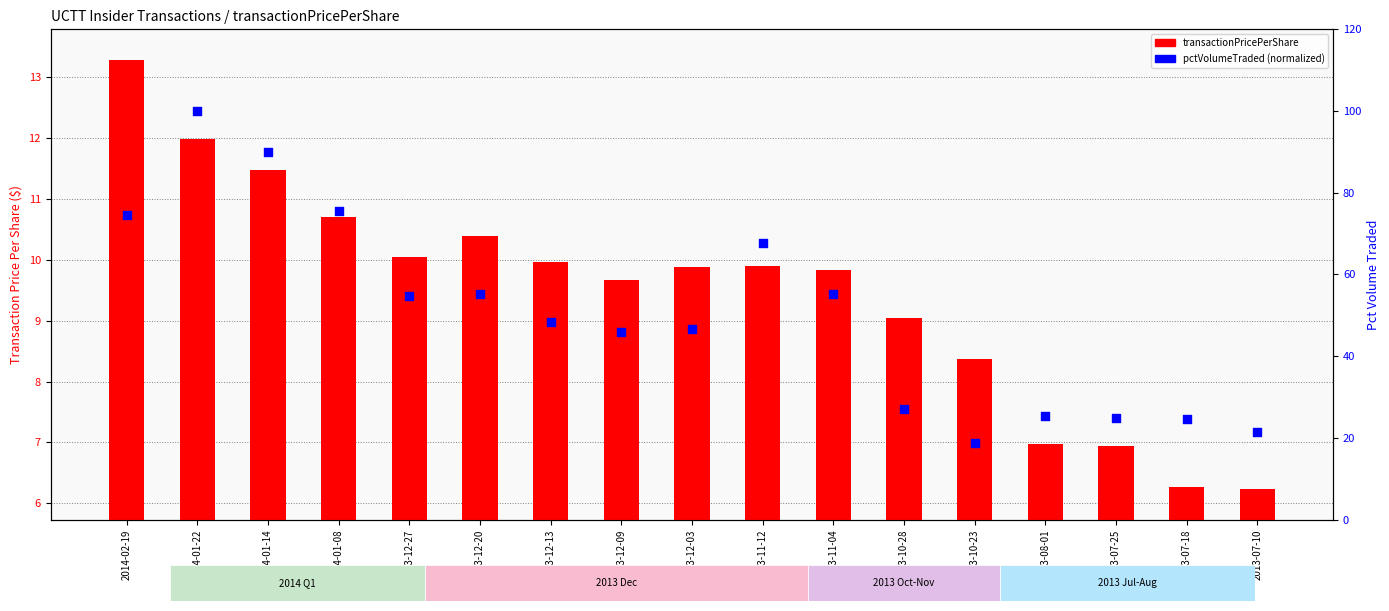

Which series has the widest spread of Y values?

pctVolumeTraded